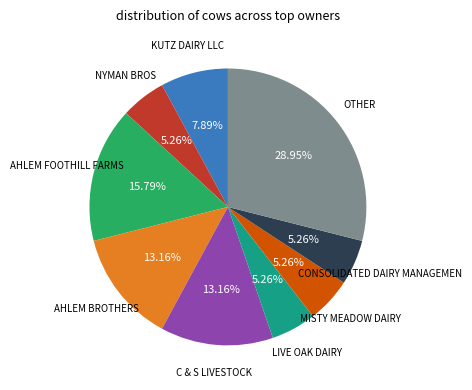

To the nearest percent, what is the average slice percentage?

11%